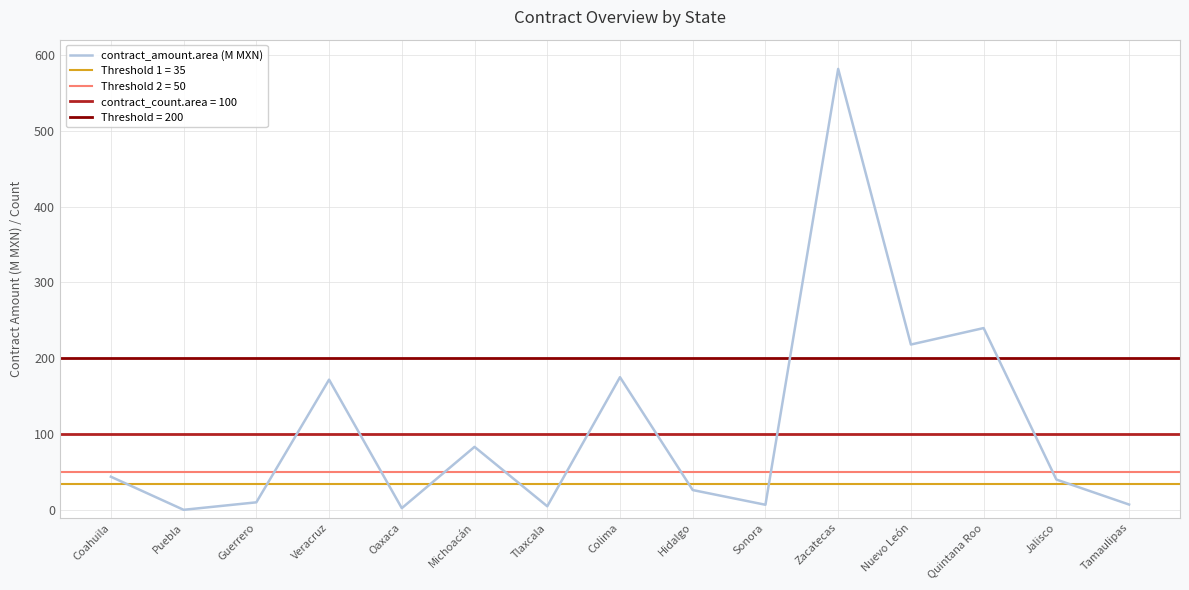

What is the sum of all values?

1613.3